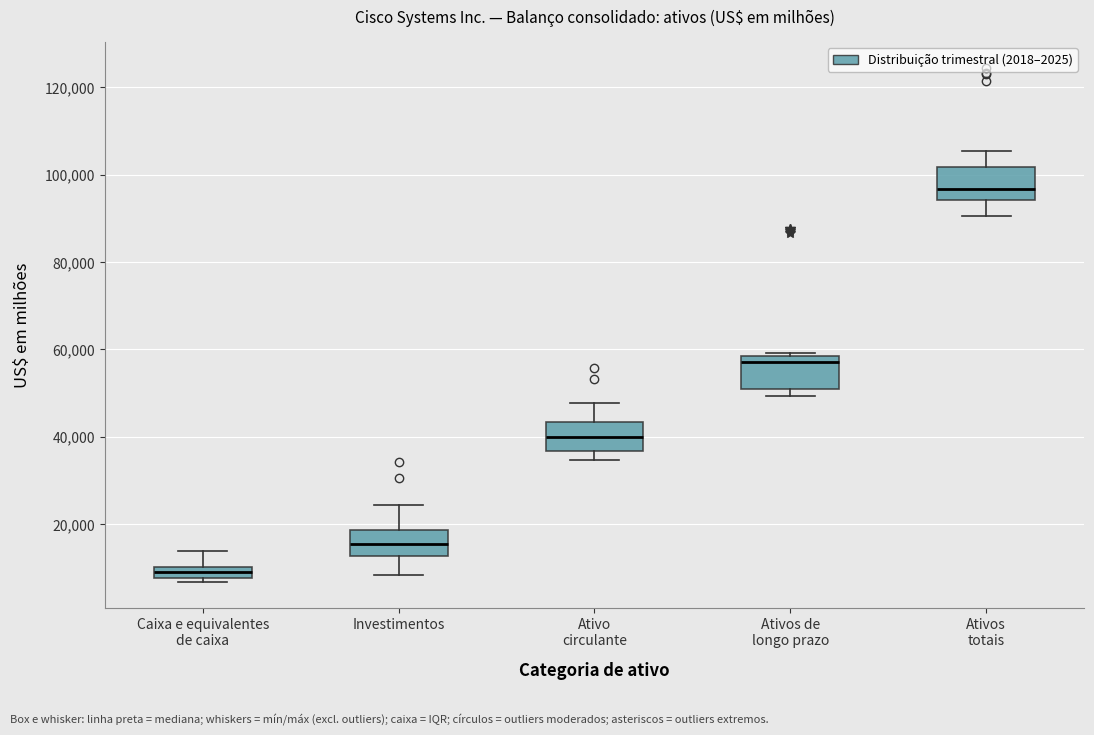

Which box's median line is the lowest?

Caixa e equivalentes de caixa